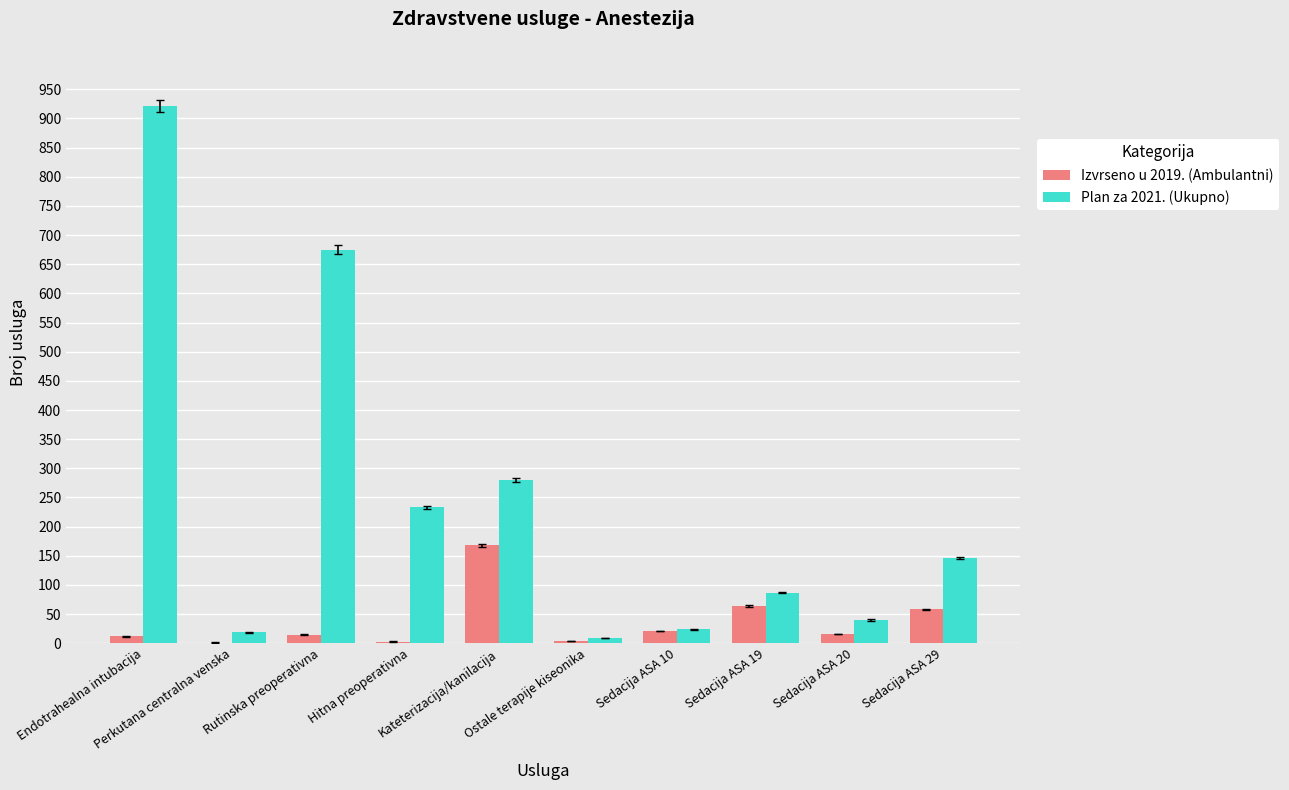

How many series are shown in this chart?

2